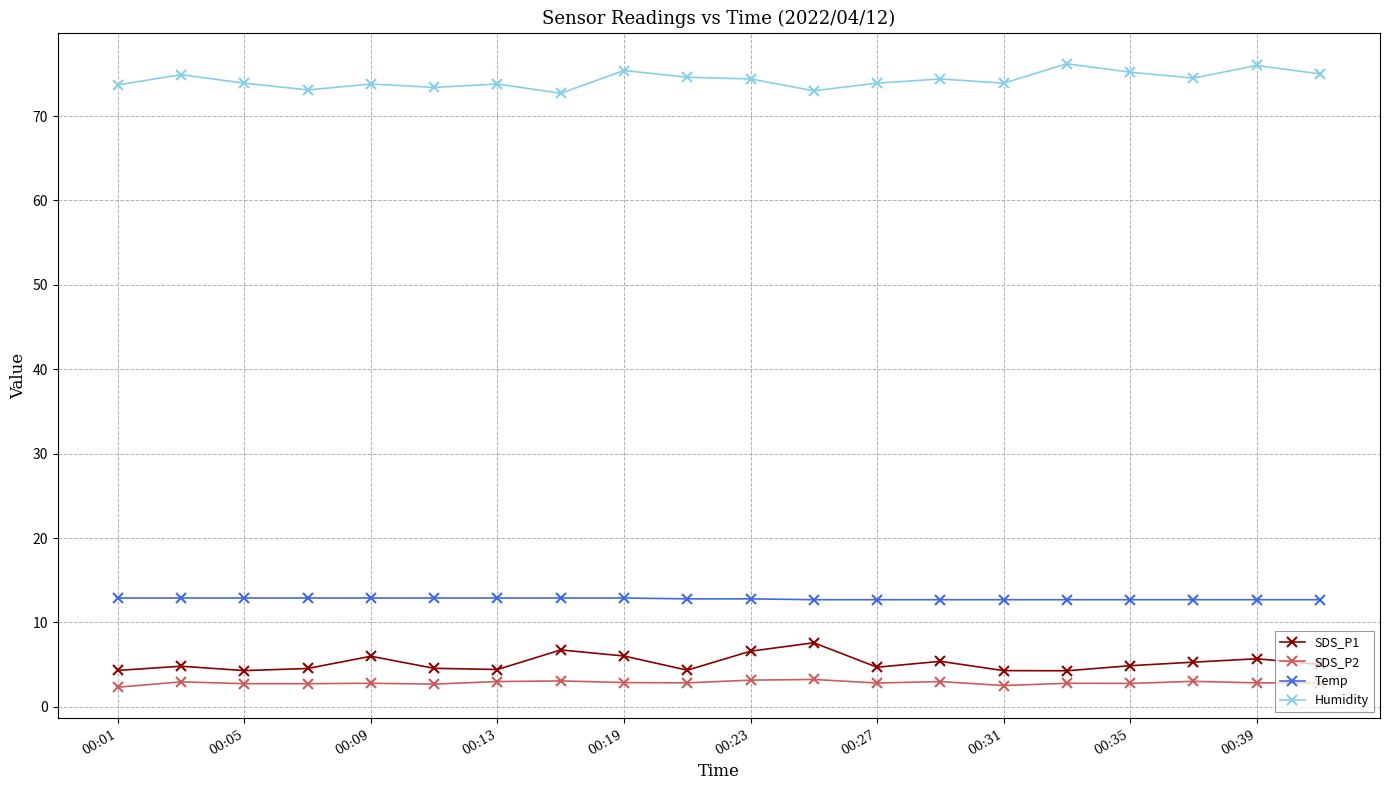

True or false: SDS_P1 and SDS_P2 intersect in this chart.

False